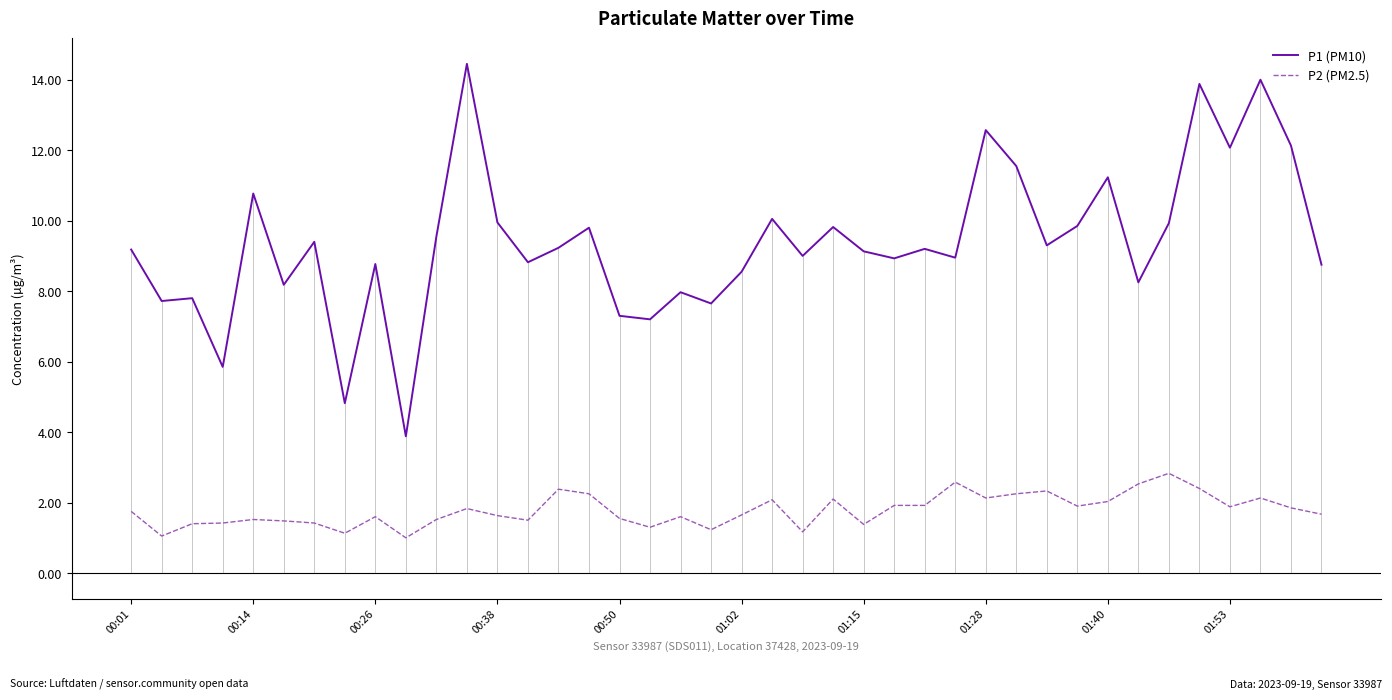

True or false: P2 (PM2.5) has a value of 2.6 at 00:50.

False